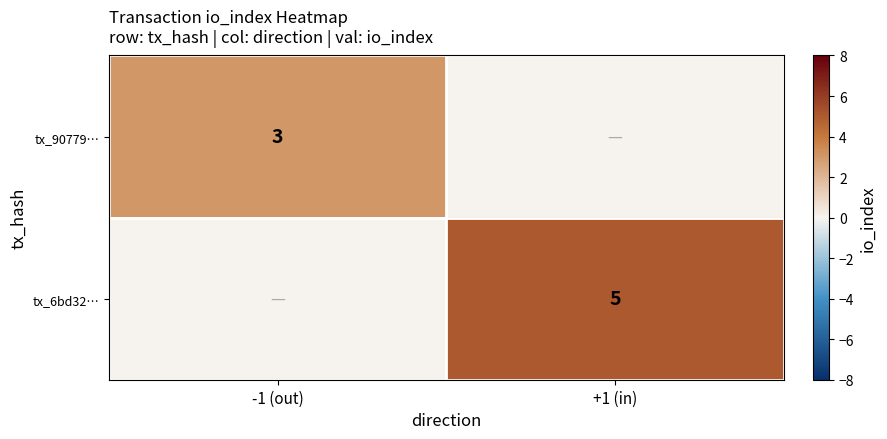

Is the value of tx_6bd32… at +1 (in) greater than the value of tx_90779… at -1 (out)?

Yes